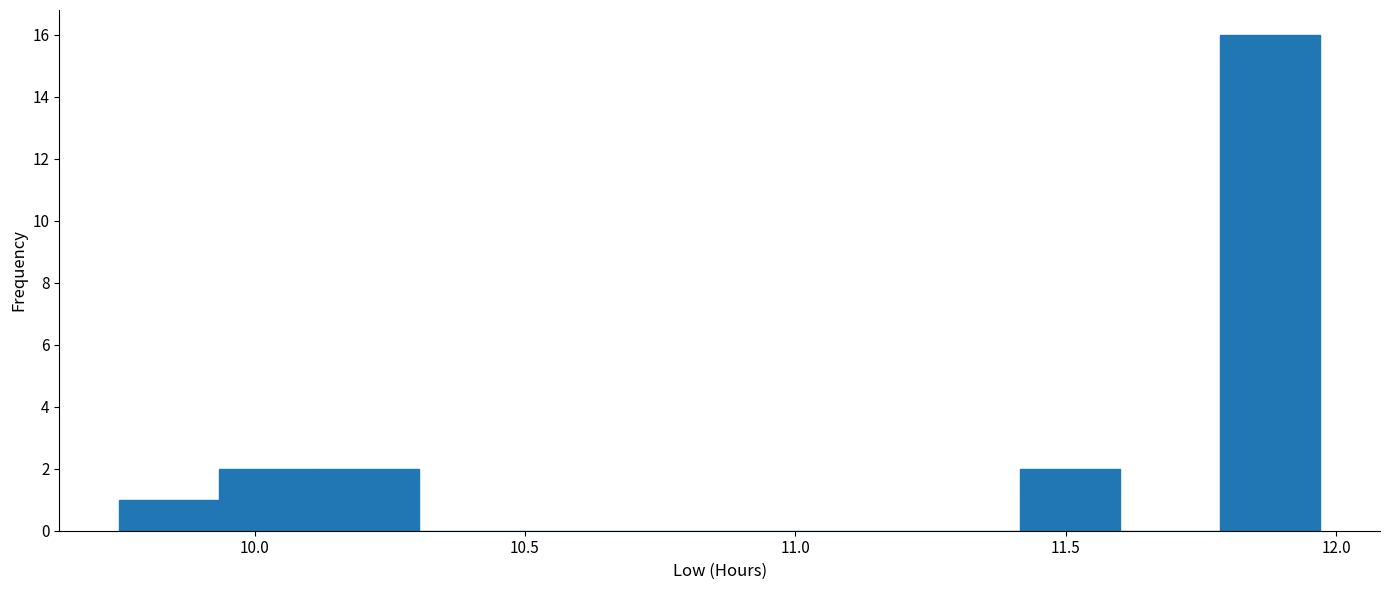

Around what value on the x-axis is the tallest bar? Give the approximate position of its centre, as read against the axis.

11.90